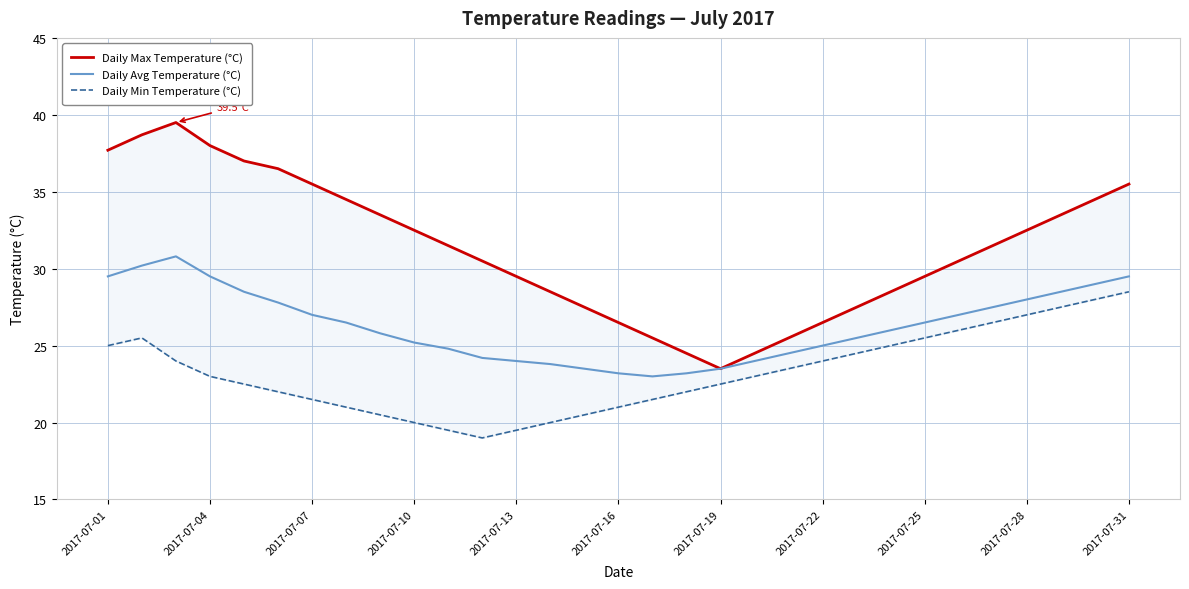

What is the highest value of the Daily Avg Temperature (°C) series?

30.8